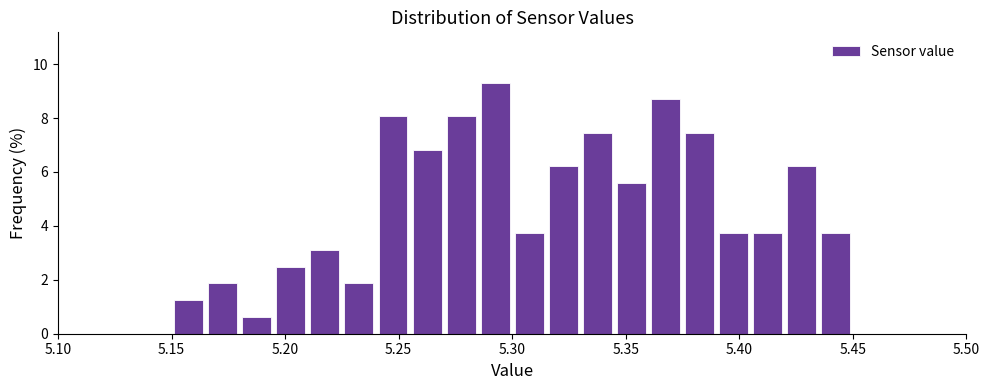

Around what value on the x-axis is the tallest bar? Give the approximate position of its centre, as read against the axis.

5.295